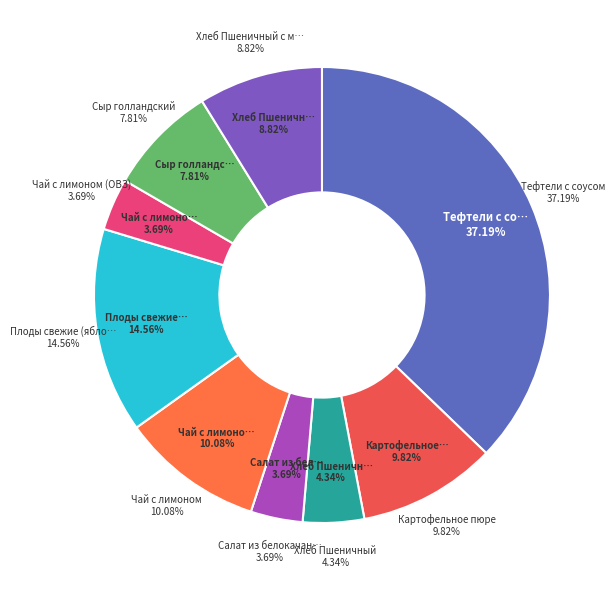

To the nearest percent, what portion does Плоды свежие (яблоки) represent?

15%